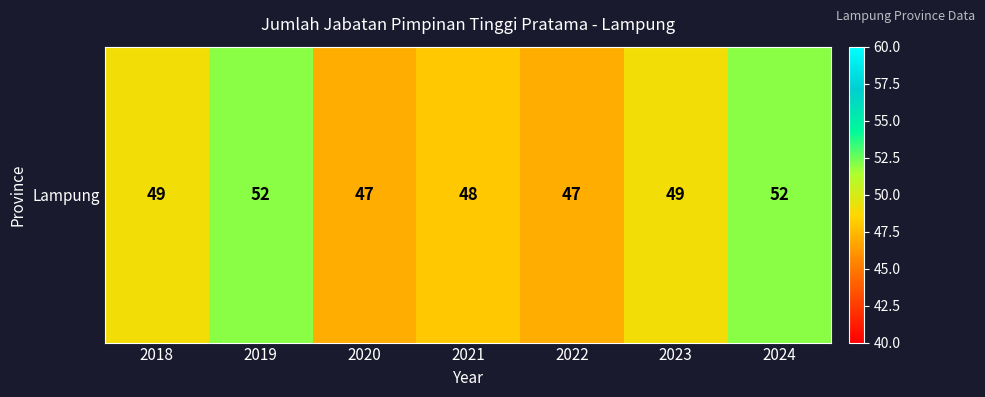

Where is the data nearest to the value 49?

2018